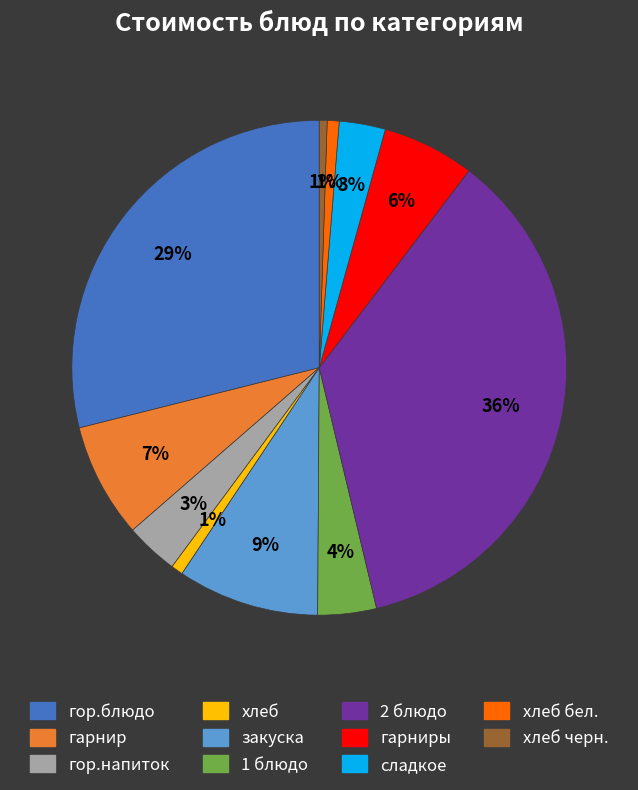

Is there any slice that represents more than half of the pie?

No